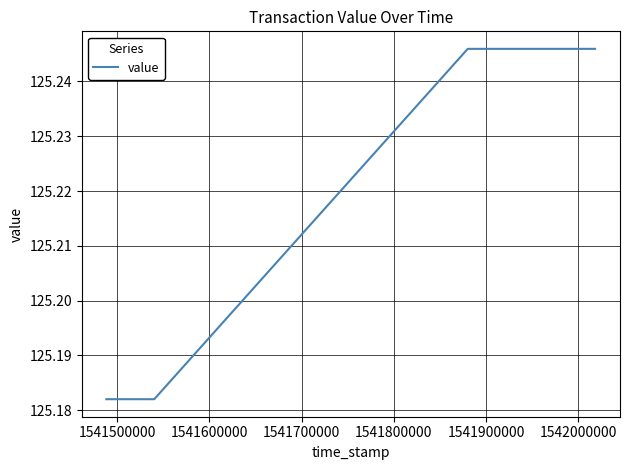

What is the sum of all values?

500.9